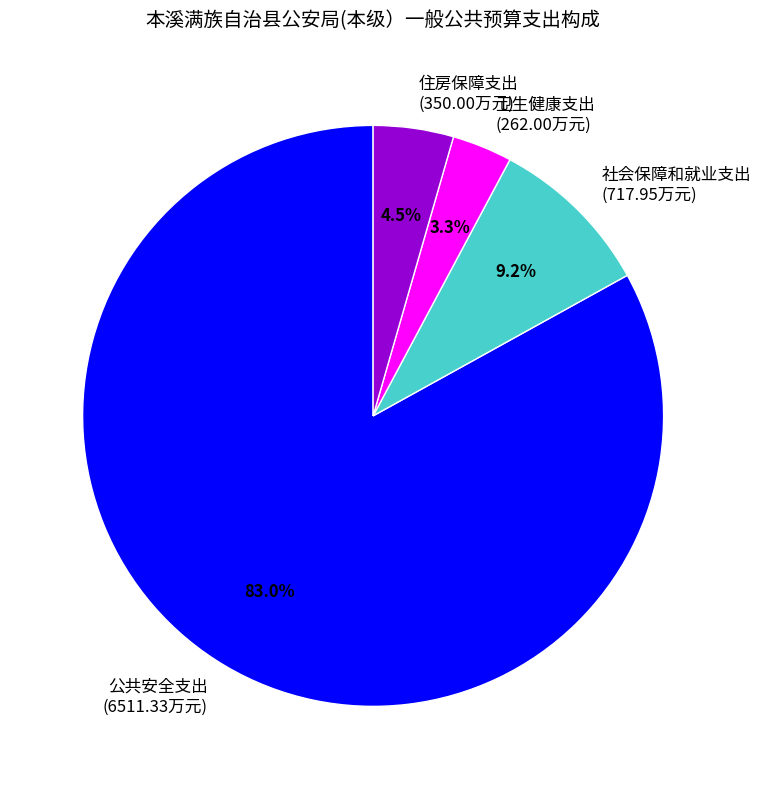

To the nearest percent, what is the difference between the 社会保障和就业支出 and 卫生健康支出 slice percentages?

6%